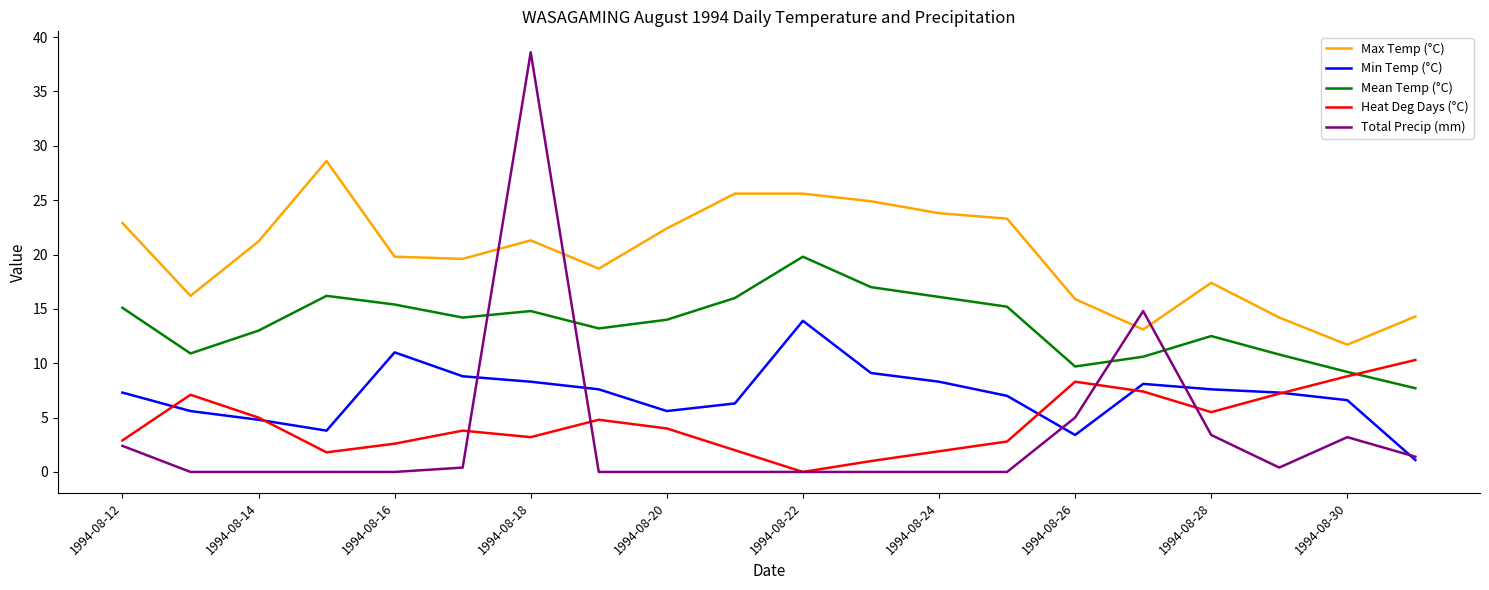

Which series has the largest total across all categories?

Max Temp (°C)